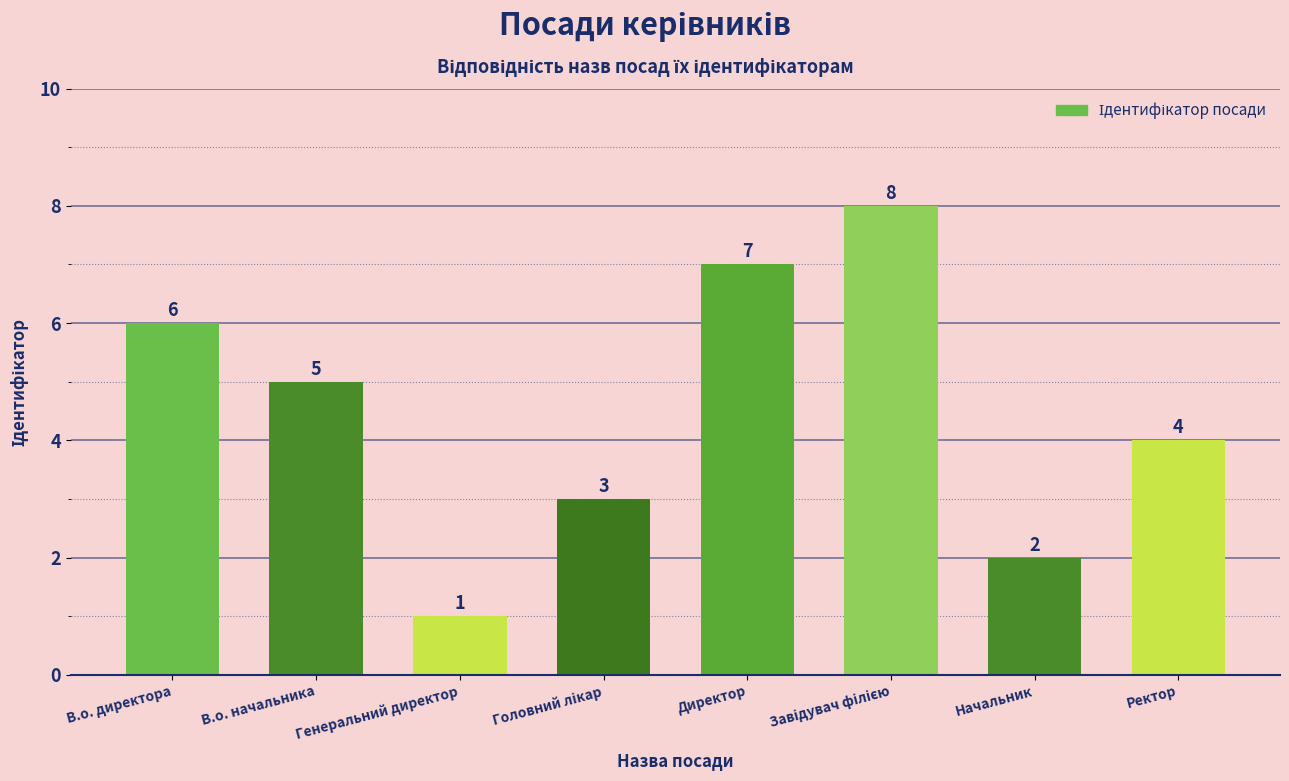

What is the label of the 3rd bar from the left?

Генеральний директор